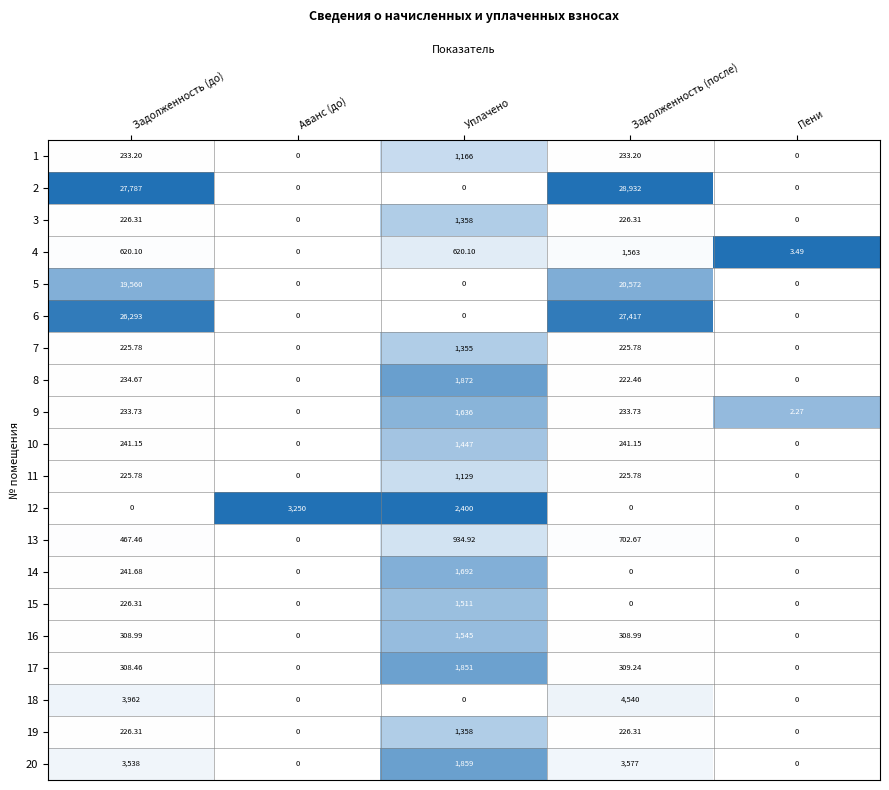

Is the value of 3 at Задолженность (до) greater than the value of 20 at Задолженность (до)?

No